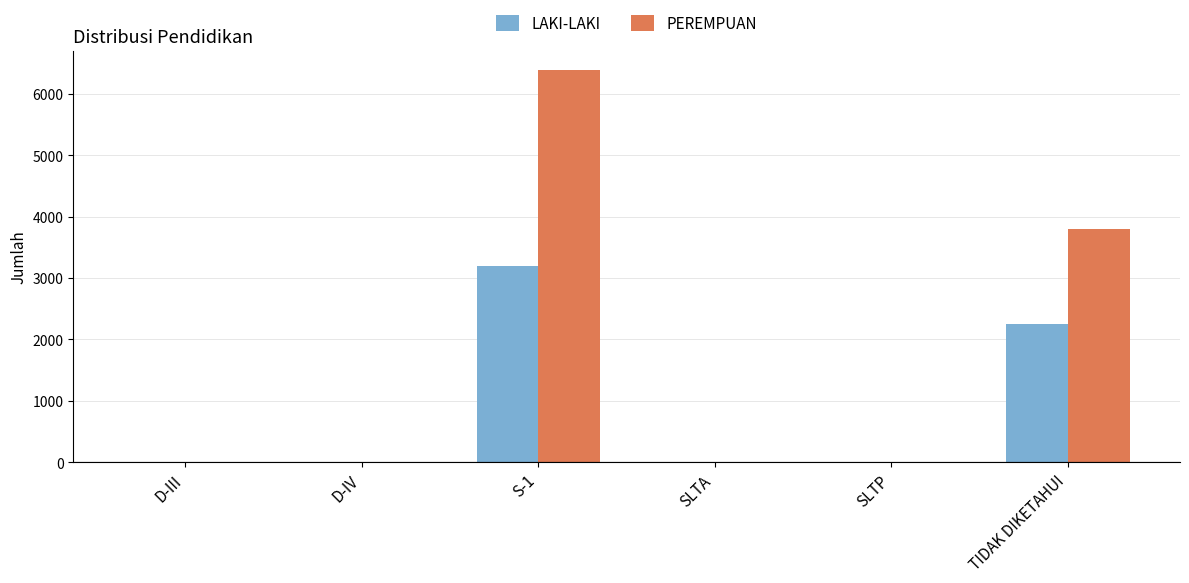

What is the sum of all PEREMPUAN values?

10186